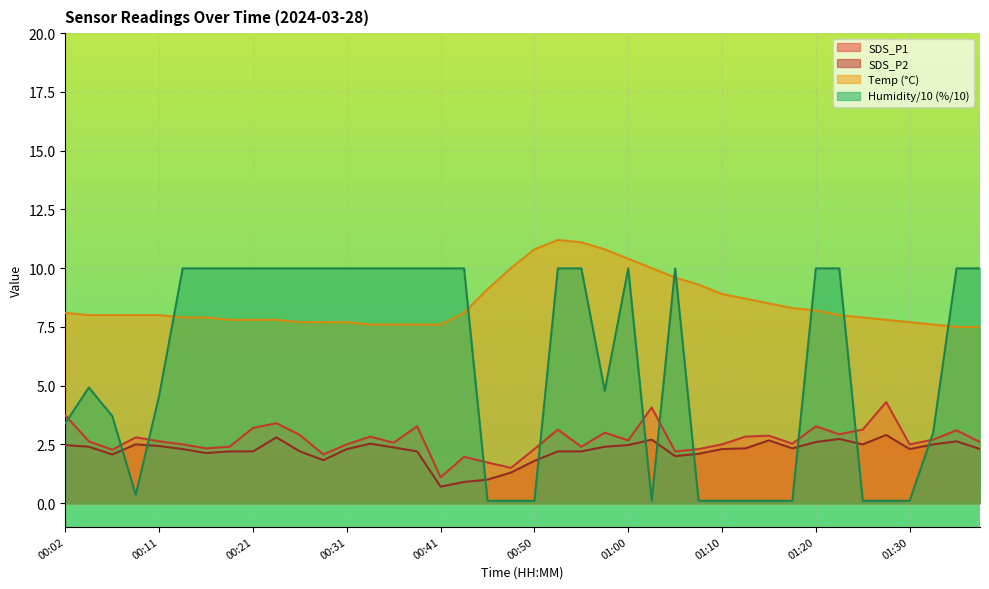

Where is SDS_P1 nearest to the value 2?

00:43